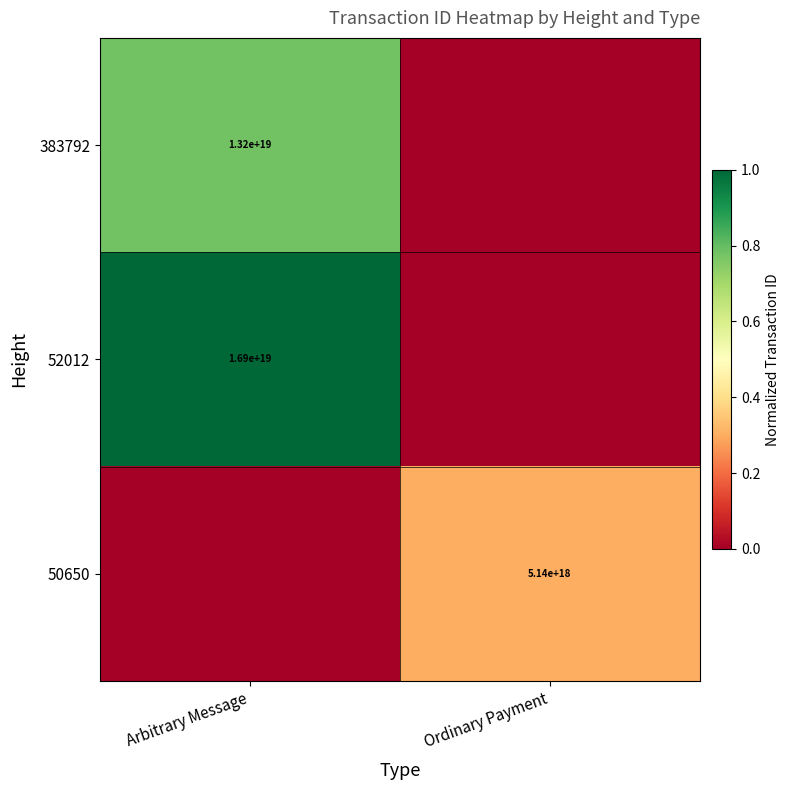

Is the value of 383792 at Arbitrary Message greater than the value of 50650 at Ordinary Payment?

Yes